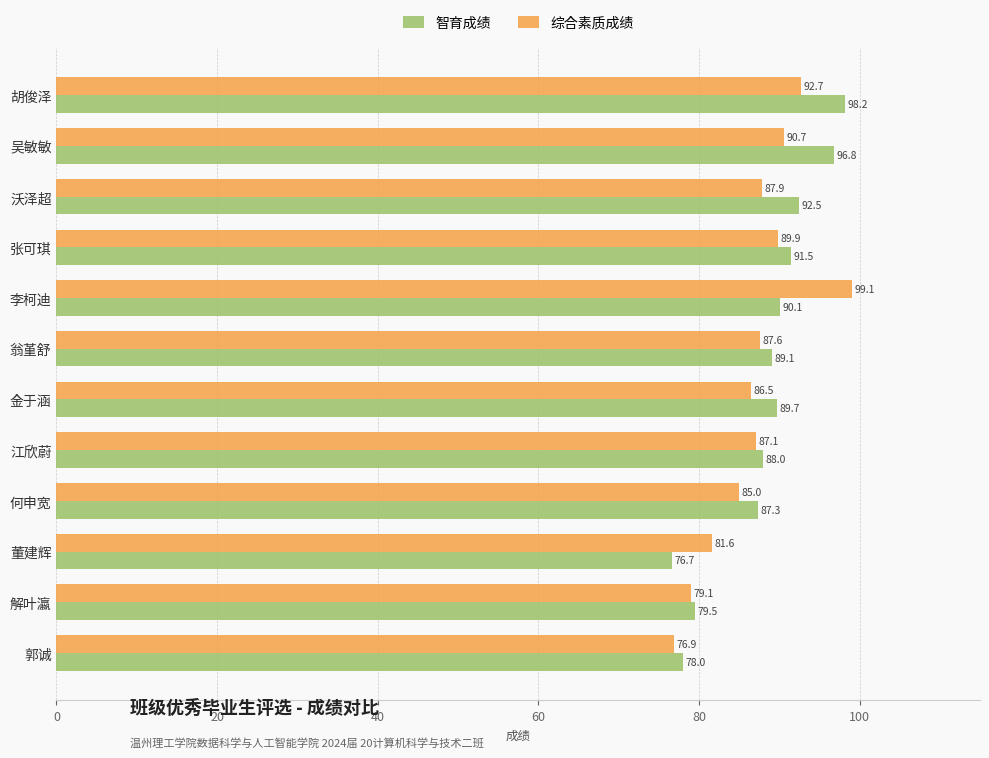

The 智育成绩 series shows 90.1 at 李柯迪. True or false?

True